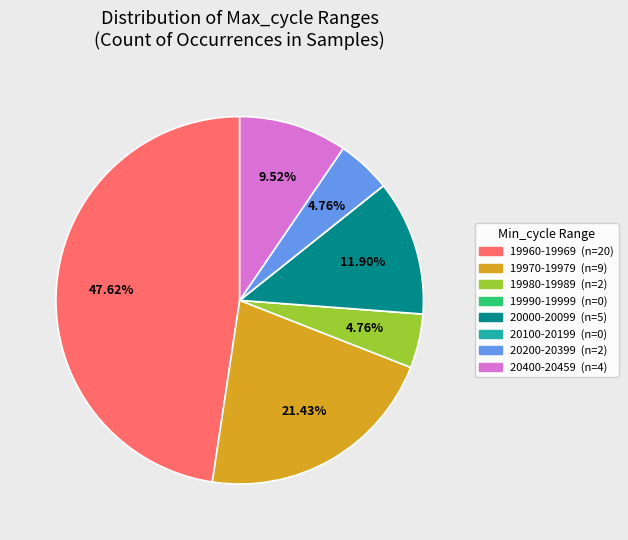

Does any single category account for the majority?

No